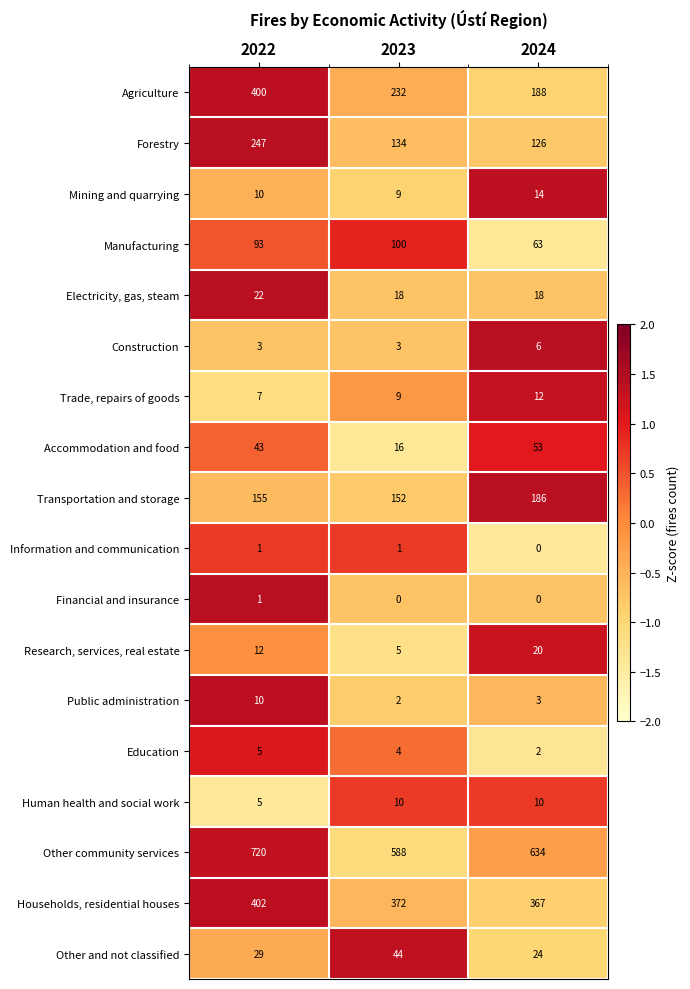

What is the difference between the highest and lowest values at 2024?

634